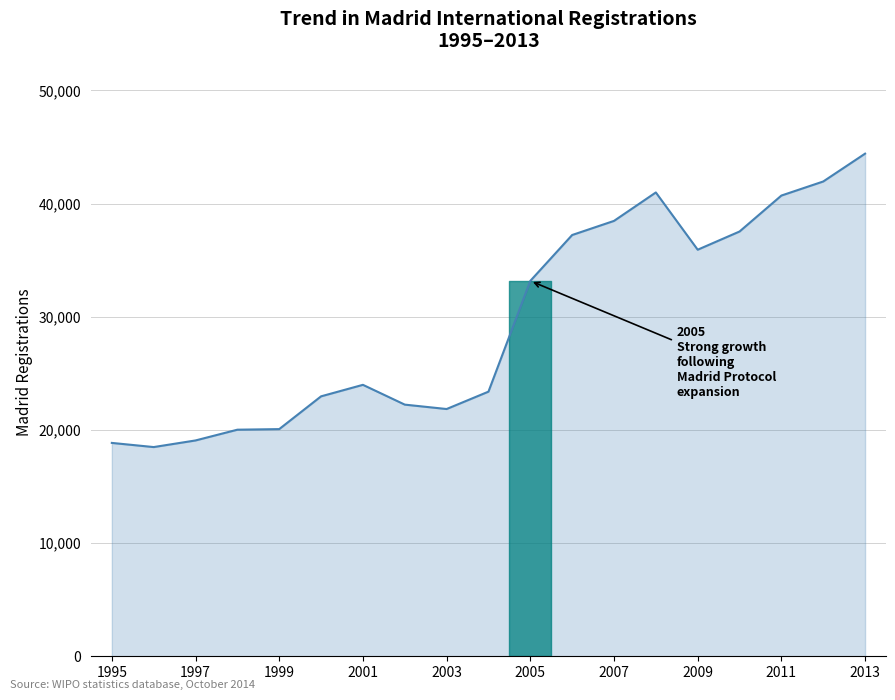

What is the smallest value displayed?

18485